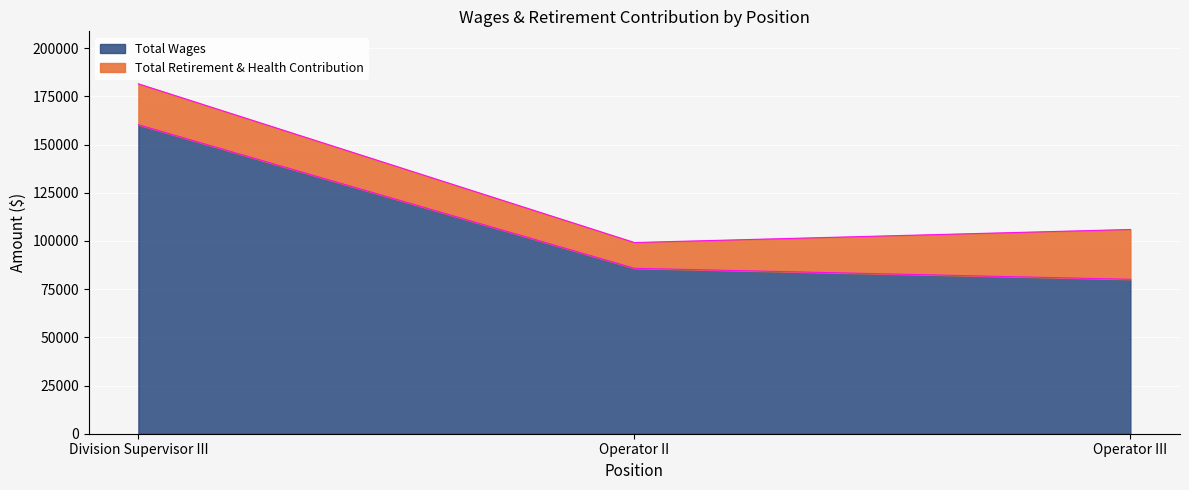

Rank the categories by value from highest to lowest.

Division Supervisor III, Operator II, Operator III